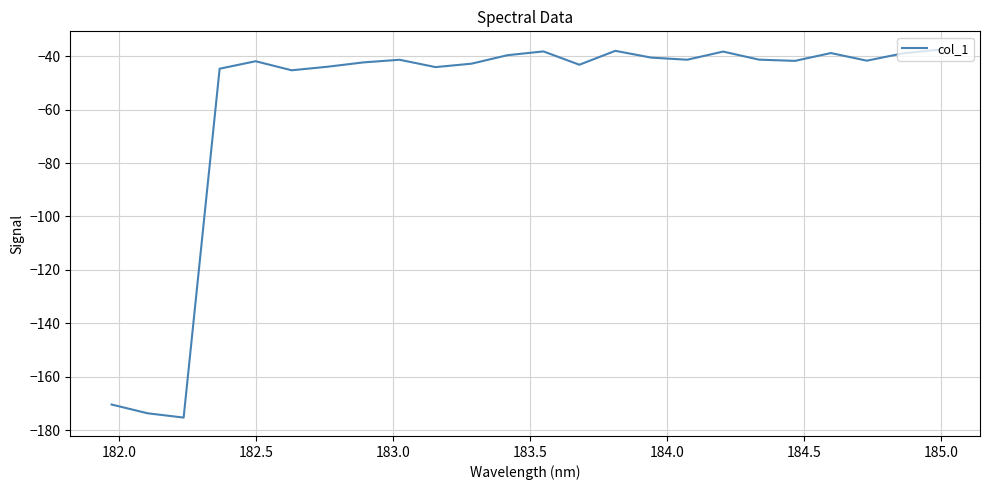

What is the greatest value displayed?

-37.6